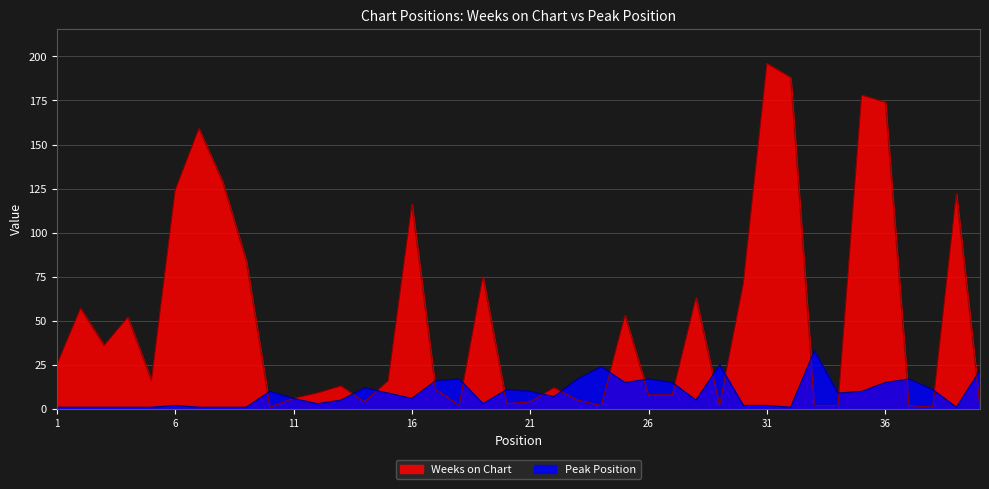

Which category has the highest value in the Weeks on Chart series?

31